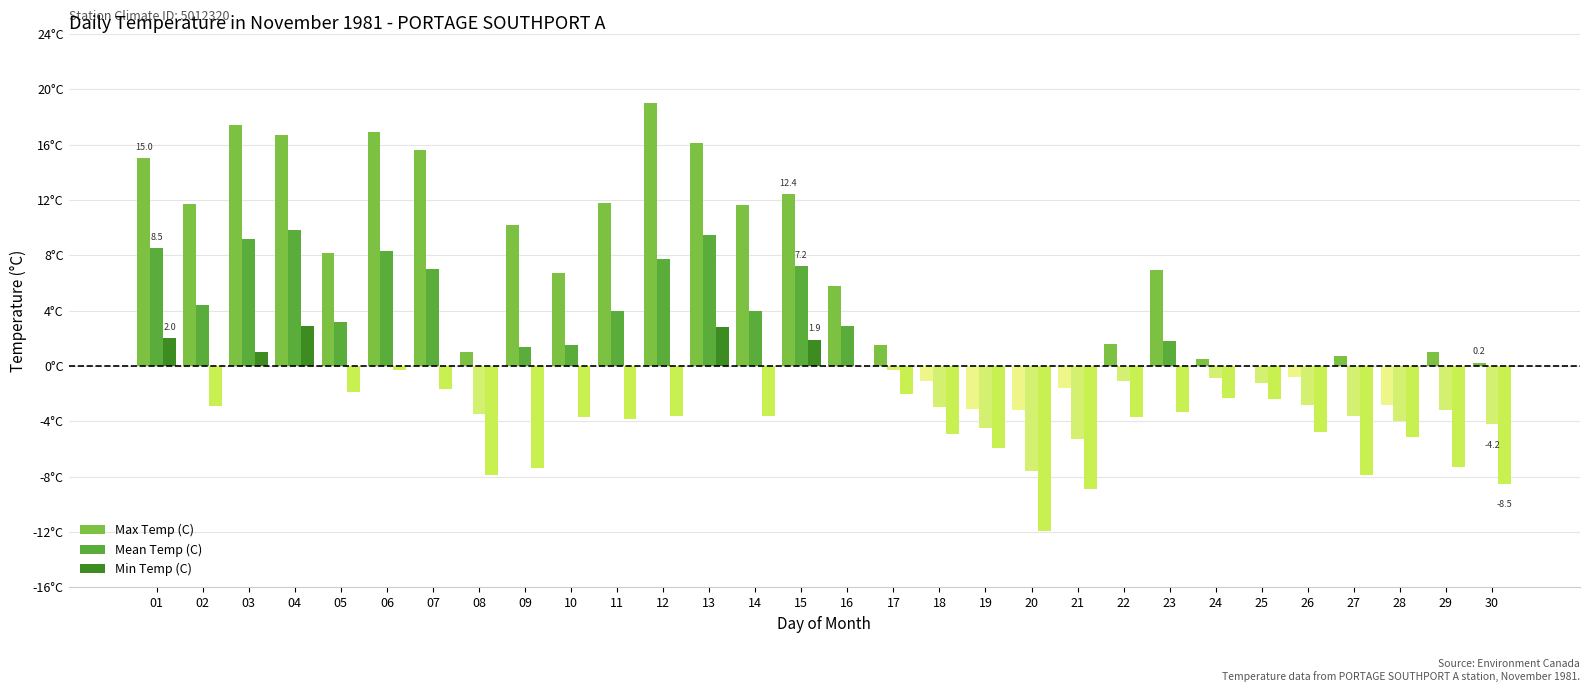

Reading right to left, list all the values displayed in this chart.

Max Temp (C): 0.2	1.0	-2.8	0.7	-0.8	0.0	0.5	6.9	1.6	-1.6	-3.2	-3.1	-1.1	1.5	5.8	12.4	11.6	16.1	19.0	11.8	6.7	10.2	1.0	15.6	16.9	8.2	16.7	17.4	11.7	15.0
Mean Temp (C): -4.2	-3.2	-4.0	-3.6	-2.8	-1.2	-0.9	1.8	-1.1	-5.3	-7.6	-4.5	-3.0	-0.3	2.9	7.2	4.0	9.5	7.7	4.0	1.5	1.4	-3.5	7.0	8.3	3.2	9.8	9.2	4.4	8.5
Min Temp (C): -8.5	-7.3	-5.1	-7.9	-4.8	-2.4	-2.3	-3.3	-3.7	-8.9	-11.9	-5.9	-4.9	-2.0	0.0	1.9	-3.6	2.8	-3.6	-3.8	-3.7	-7.4	-7.9	-1.7	-0.3	-1.9	2.9	1.0	-2.9	2.0